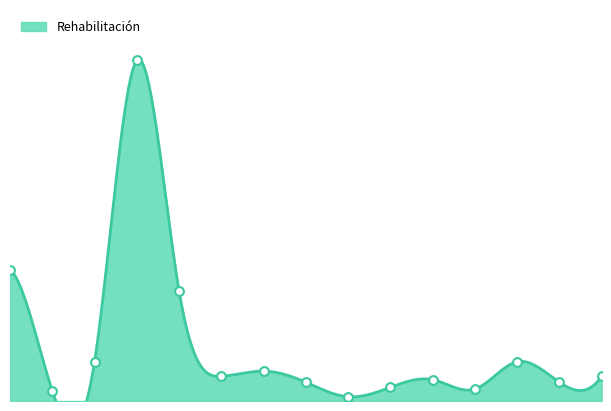

What is the ratio of the value at Álava Central to the value at Busturialdea-Artibai?

7.0